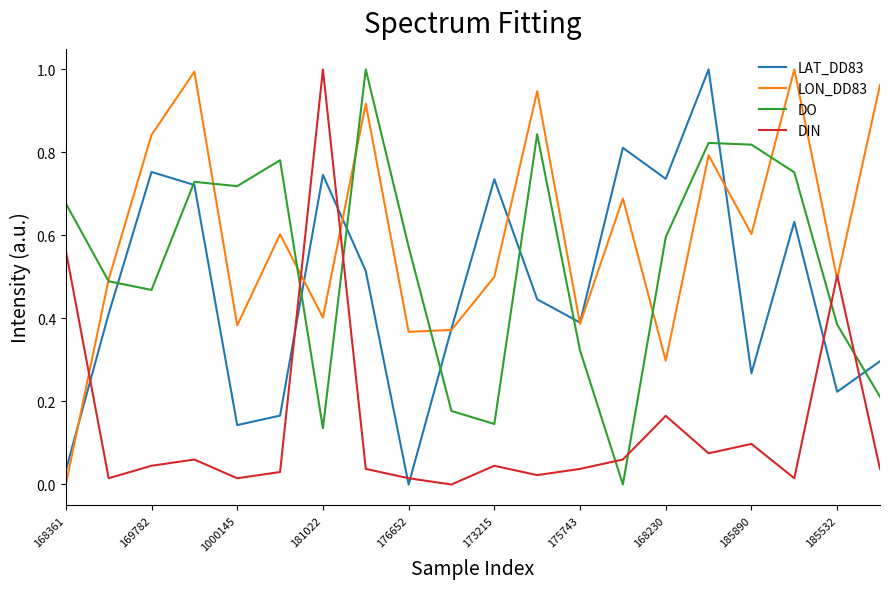

True or false: DO and DIN cross at least once.

True